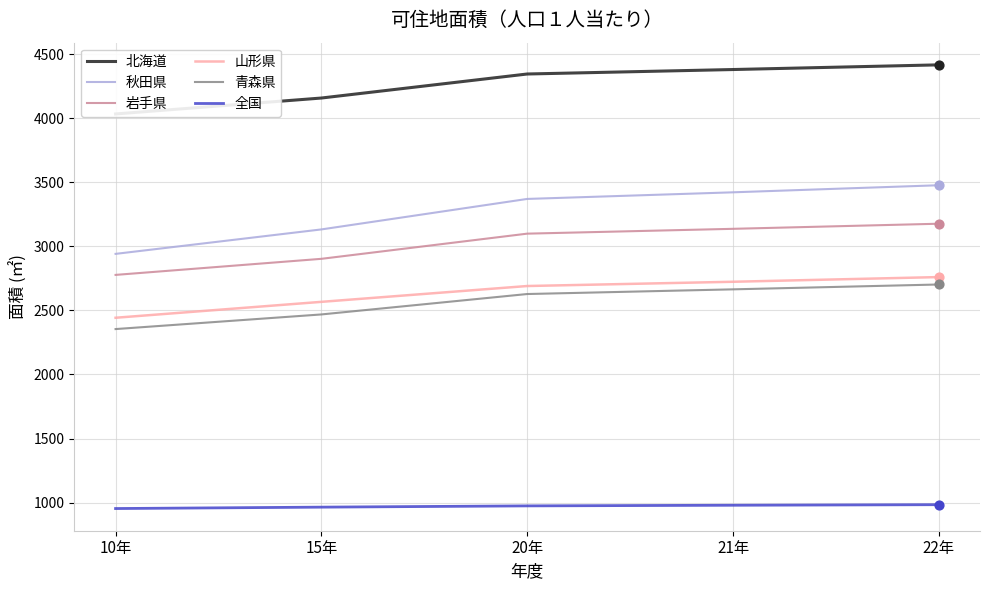

What is the total value across all series at 20年?

17106.2